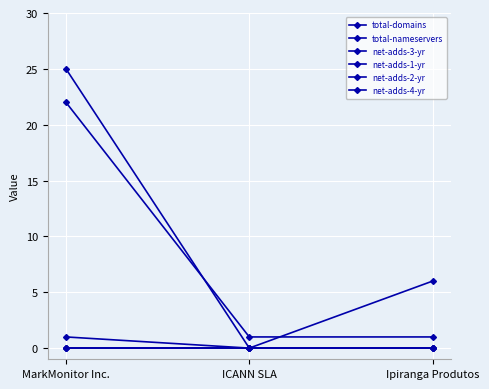

How many net-adds-3-yr values are between 0 and 1?

3